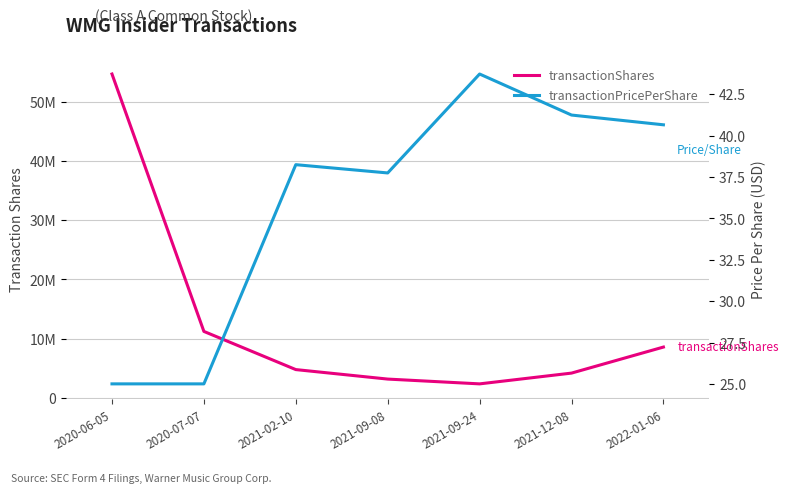

What is the sum of the transactionPricePerShare values at 2021-12-08 and 2021-09-08?

79.0